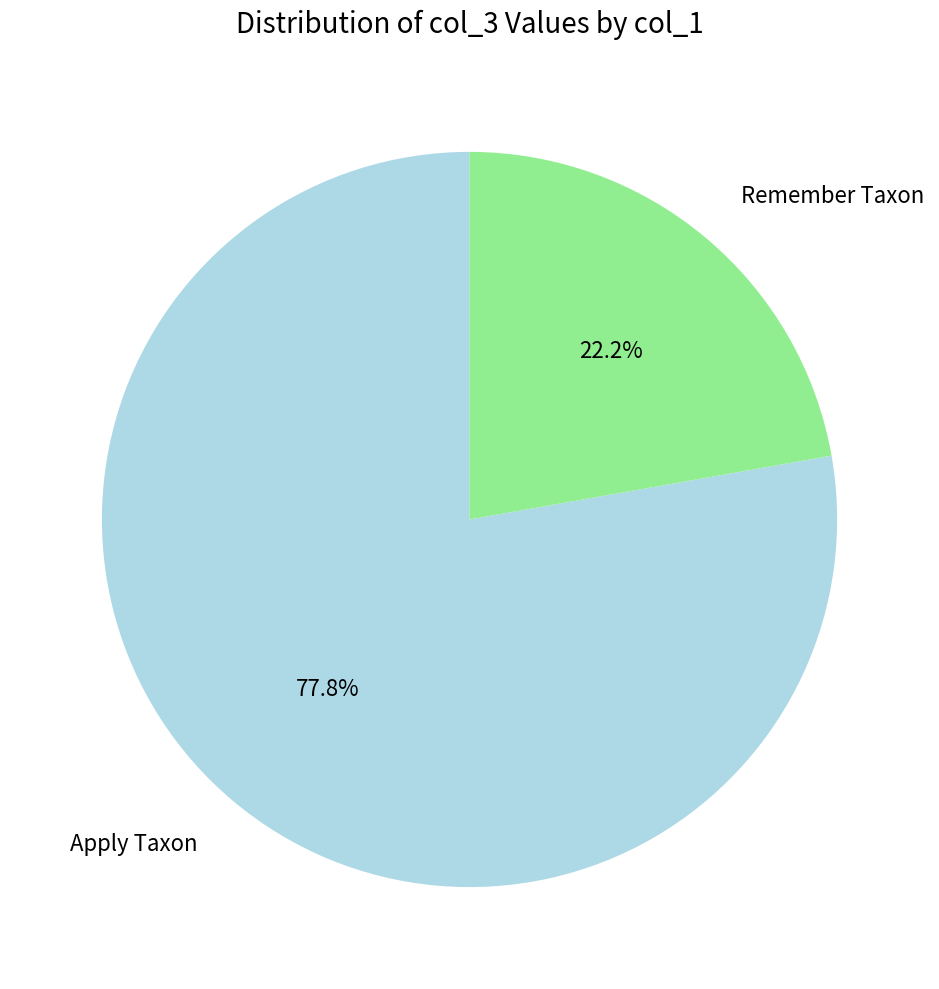

Rank the categories by value from lowest to highest.

Remember Taxon, Apply Taxon